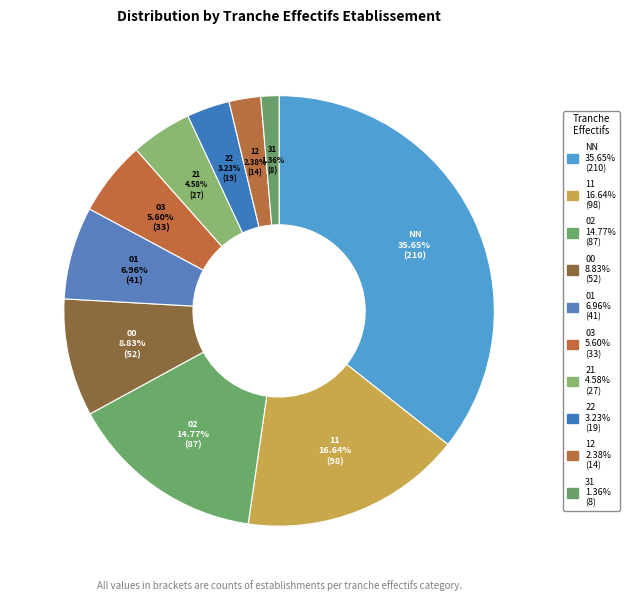

Which slice is the largest?

NN